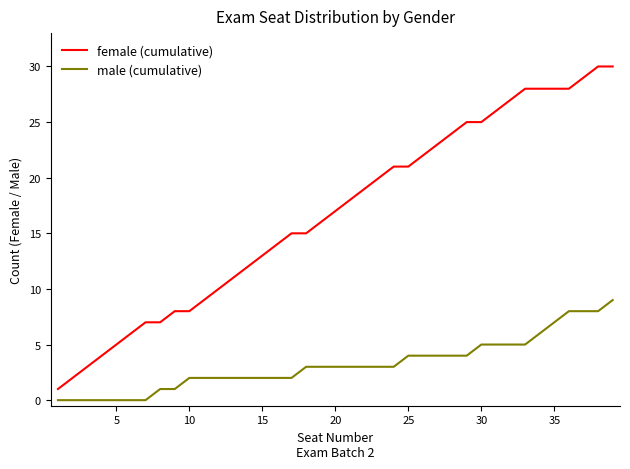

What is the difference between the maximum and second lowest values in the male (cumulative) series?

9